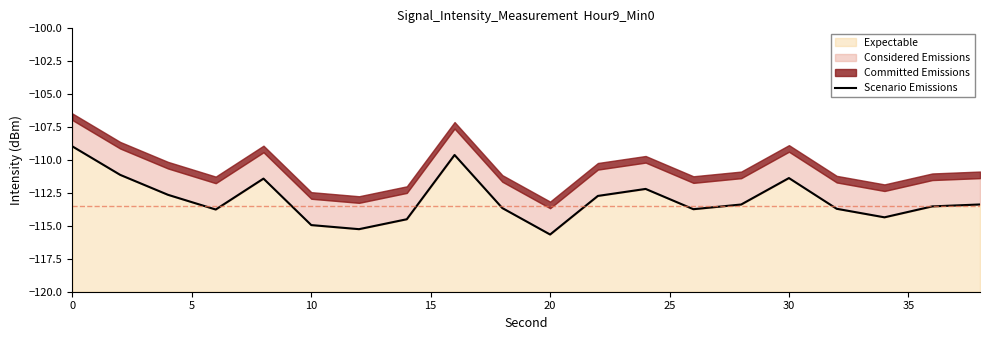

What is the sum of the values at 15 and 13?

-227.5